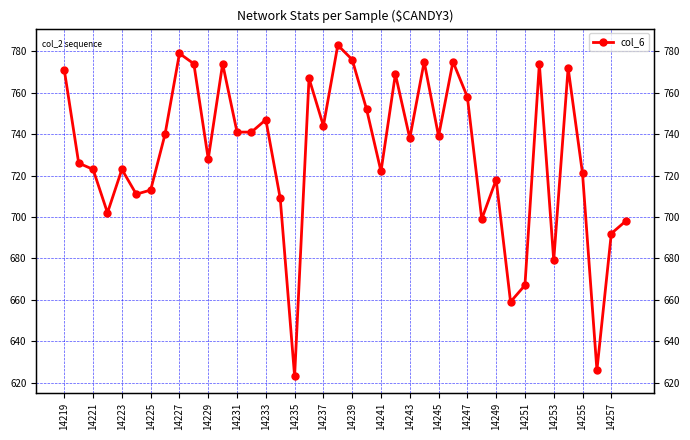

Between 27 and 32, which is larger?

27